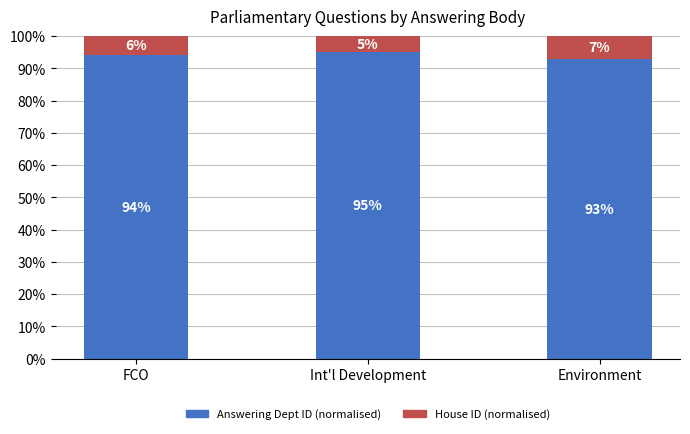

Which series has the largest total across all categories?

Answering Dept ID (normalised)